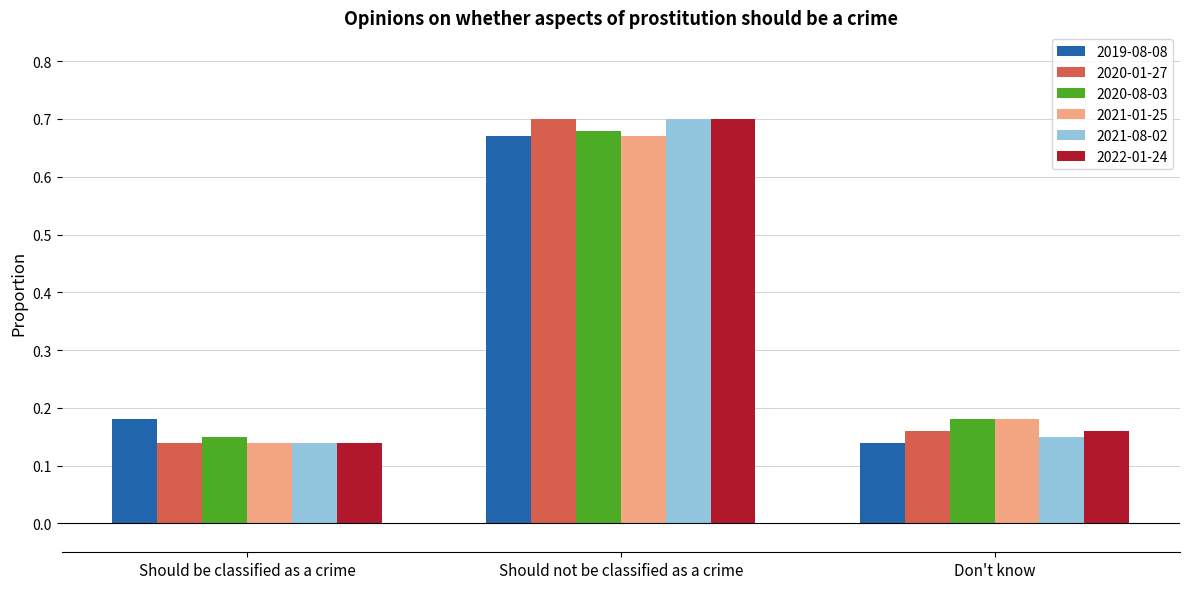

At how many categories does at least one series exceed 0?

3